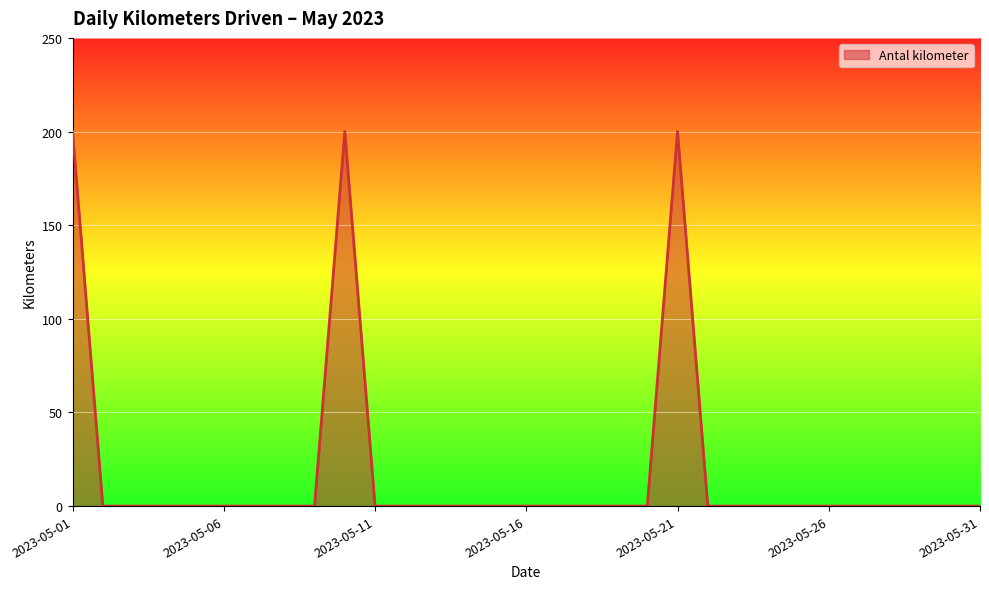

True or false: there are more than 1 points higher than both neighbors.

True